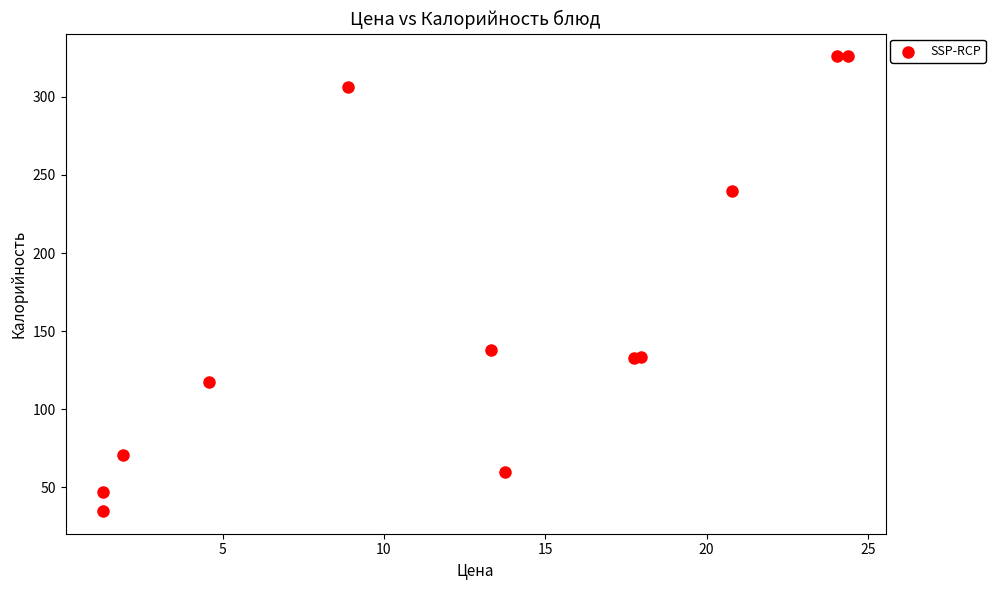

What Y value in the scatter plot is closest to 180?

137.6